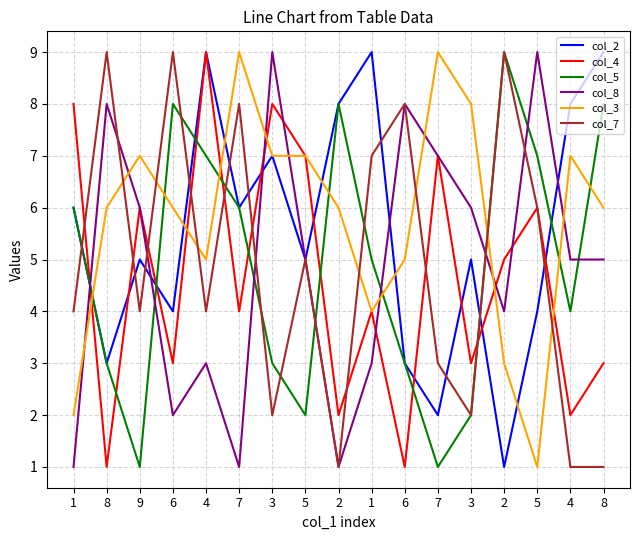

What is the sum of all col_7 values?

83